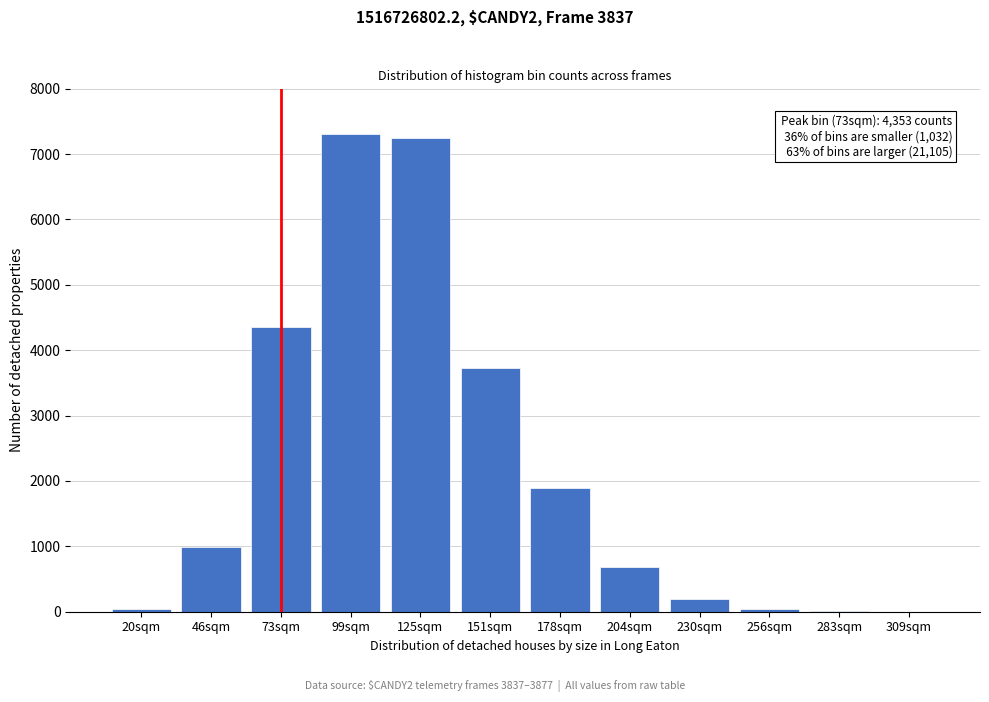

What is the sum of all values?

26490